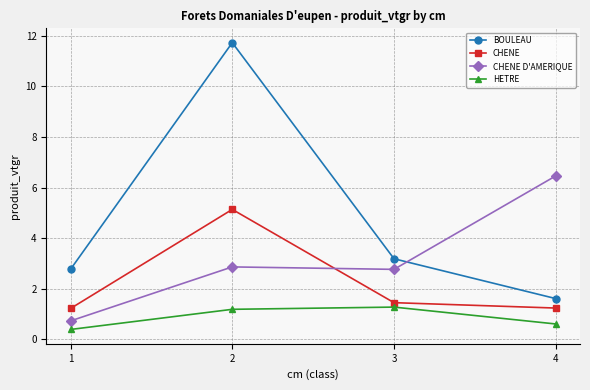

What is the total value across all series at 1?

5.1